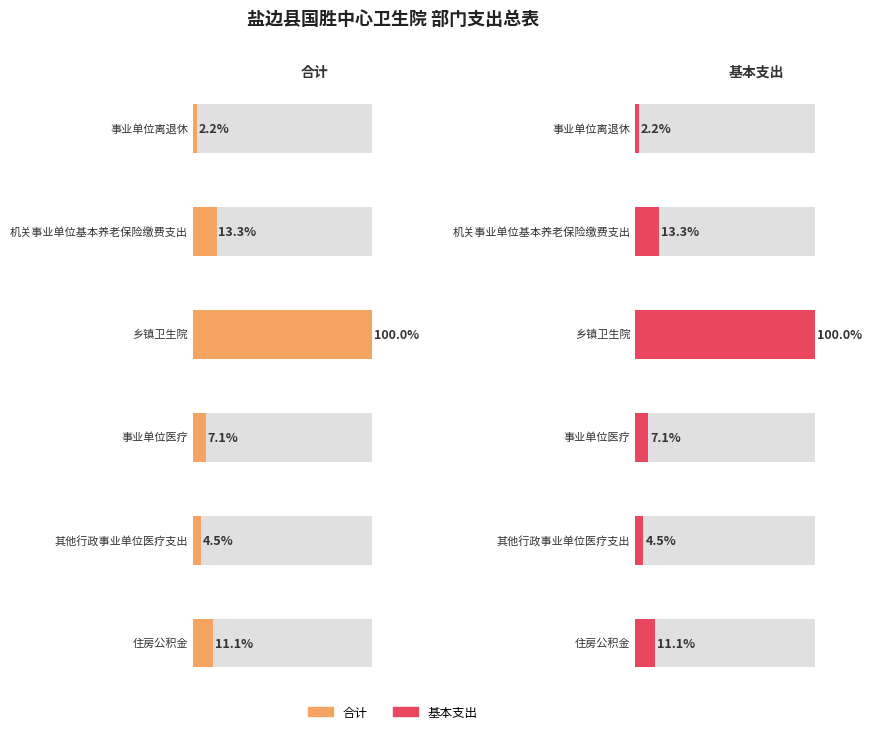

Between 事业单位医疗 and 机关事业单位基本养老保险缴费支出, which is larger?

机关事业单位基本养老保险缴费支出